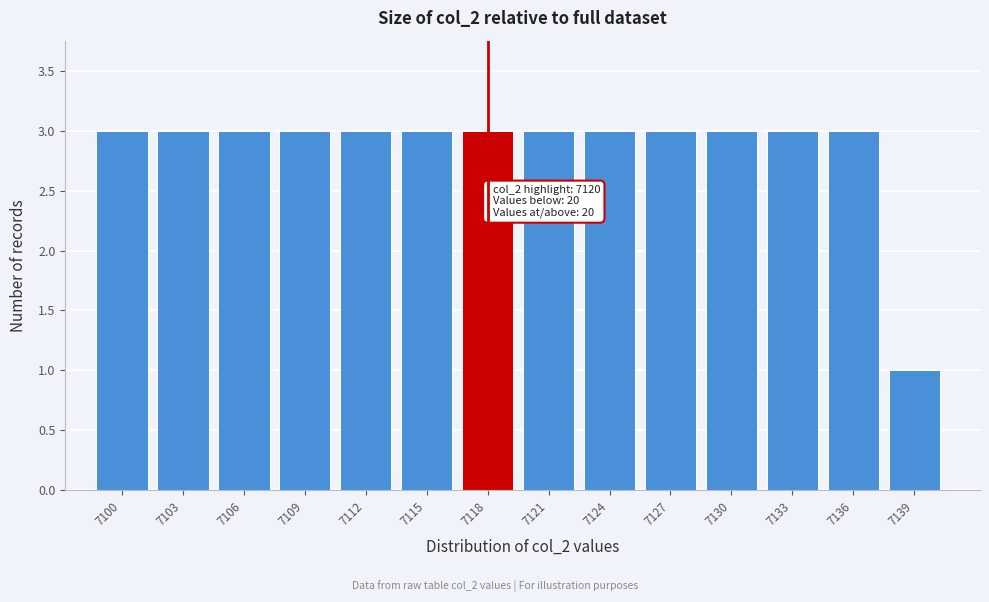

Reading left to right, transcribe all the data shown in this chart.

3	3	3	3	3	3	3	3	3	3	3	3	3	1